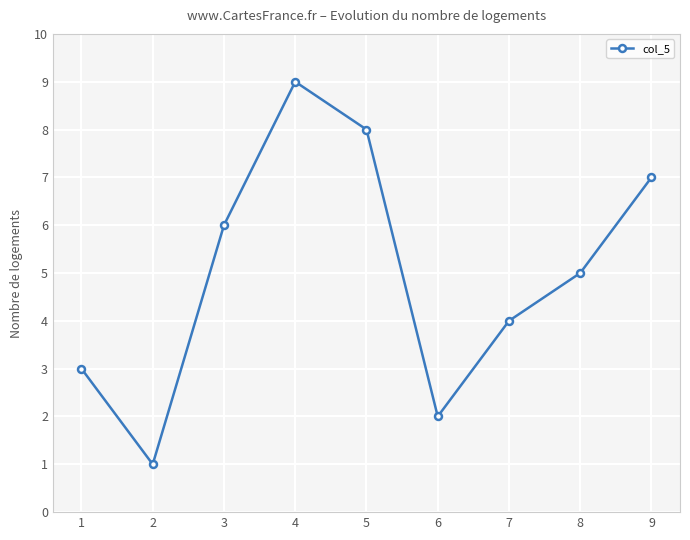

Which label corresponds to the largest value in the chart?

4